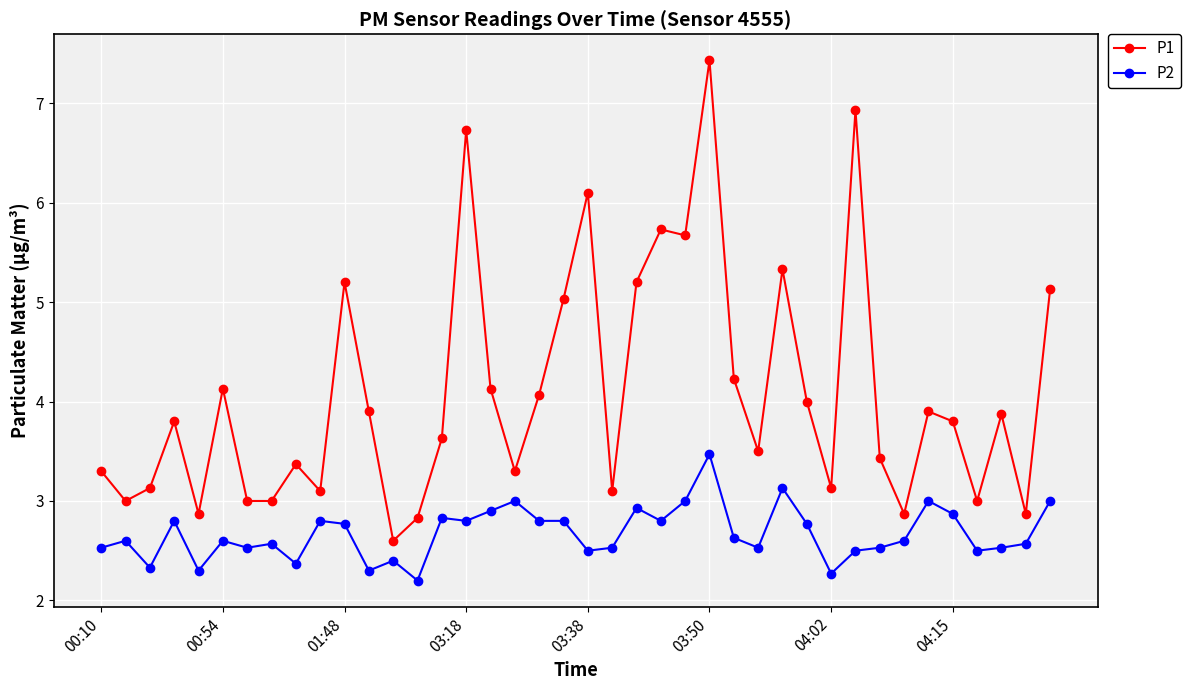

What is the smallest value displayed?

2.2